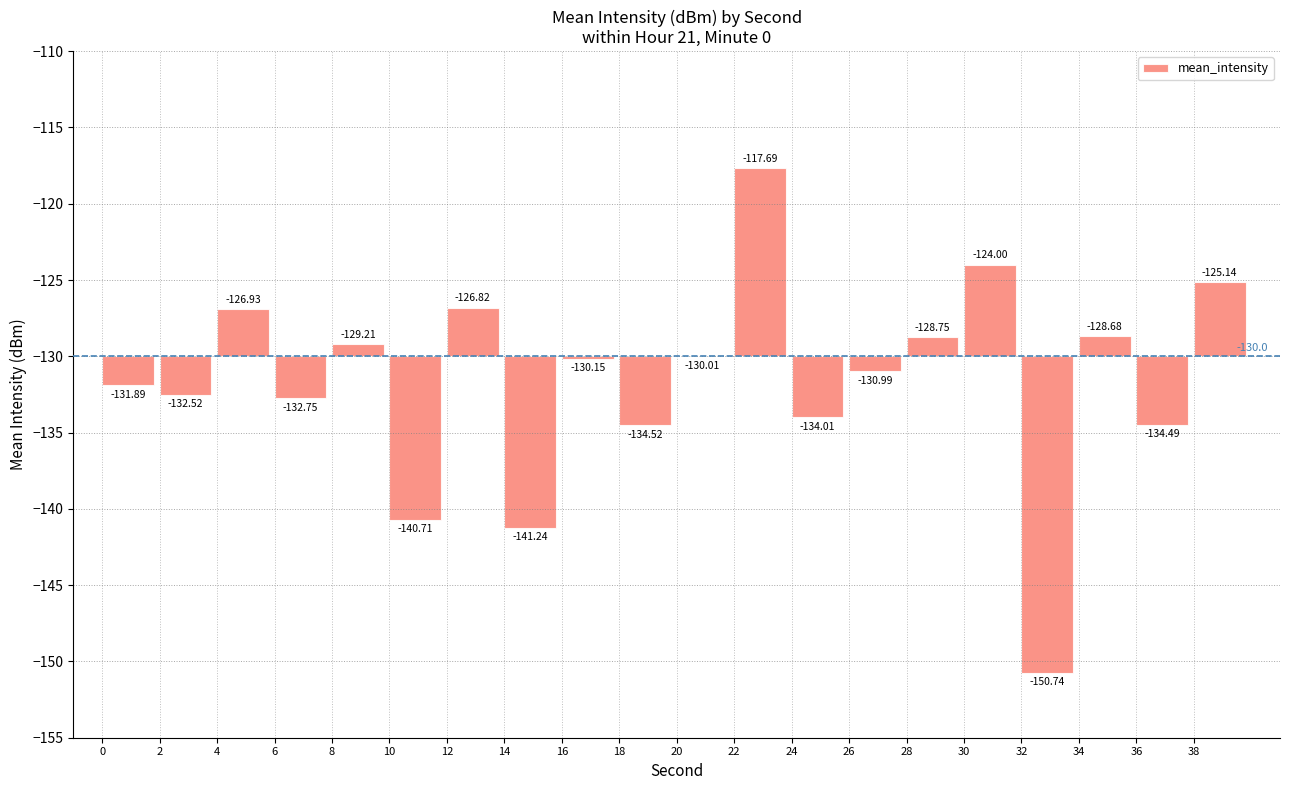

How many data points does each series have?

20